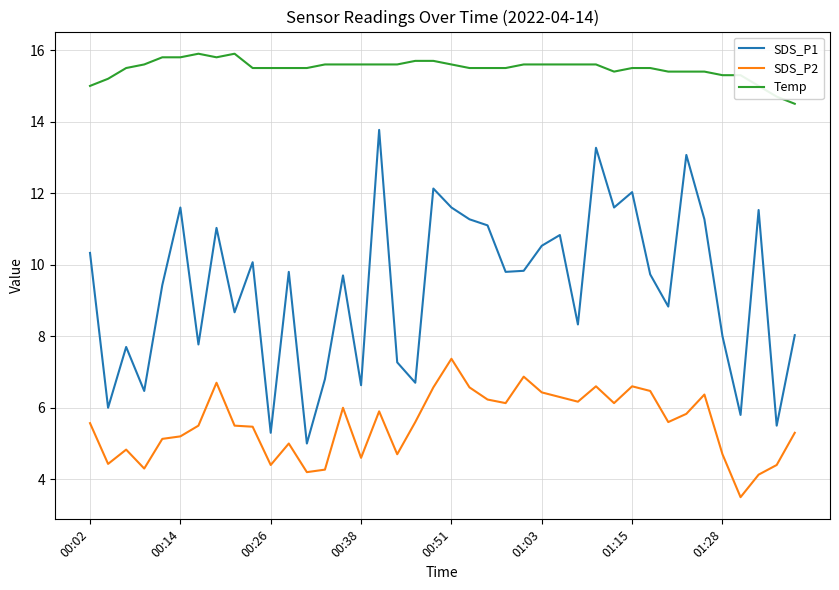

What is the difference between the maximum and minimum values in the Temp series?

1.4